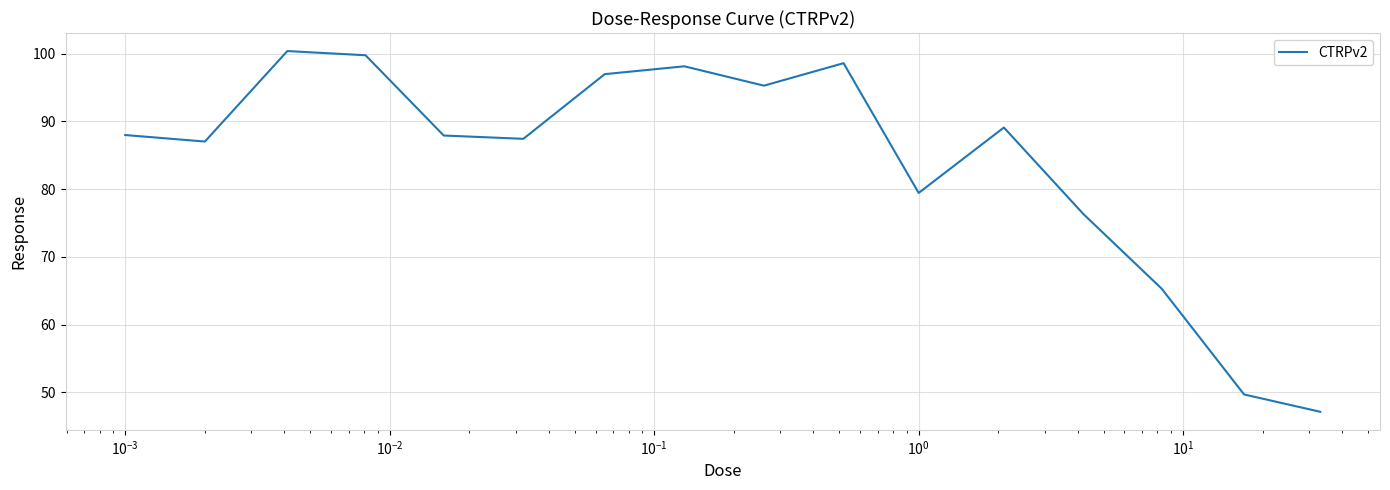

What is the greatest value displayed?

100.4